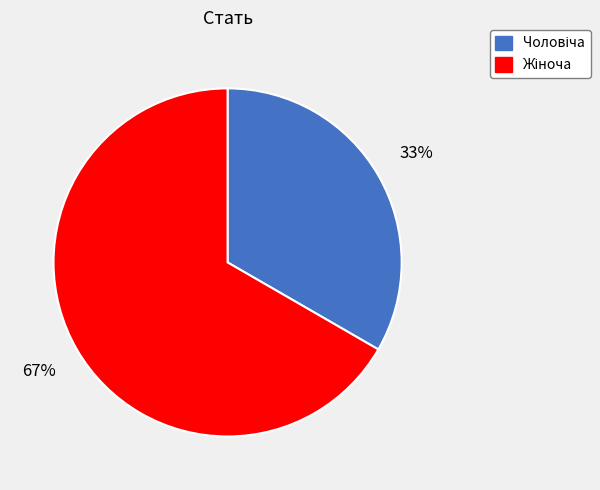

To the nearest percent, what is the average slice percentage?

50%